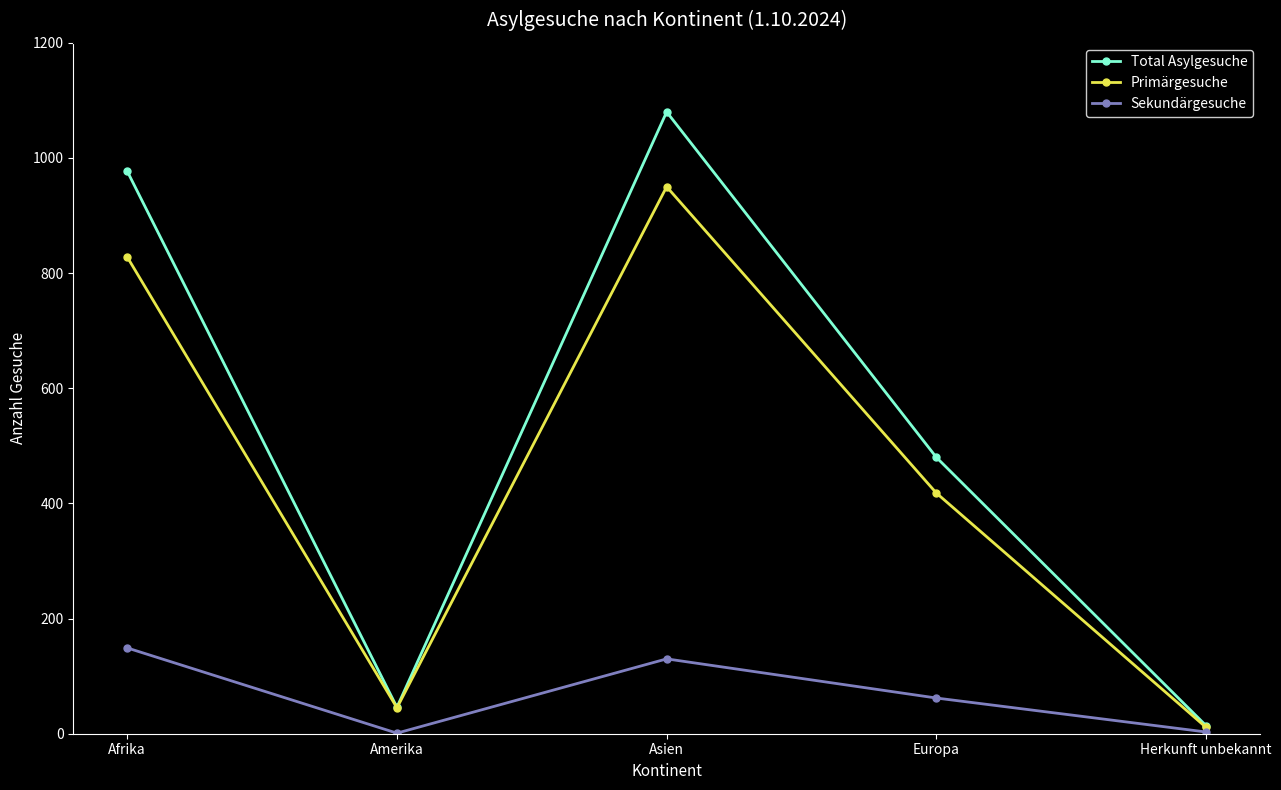

The value of Primärgesuche at Europa is 418. True or false?

True